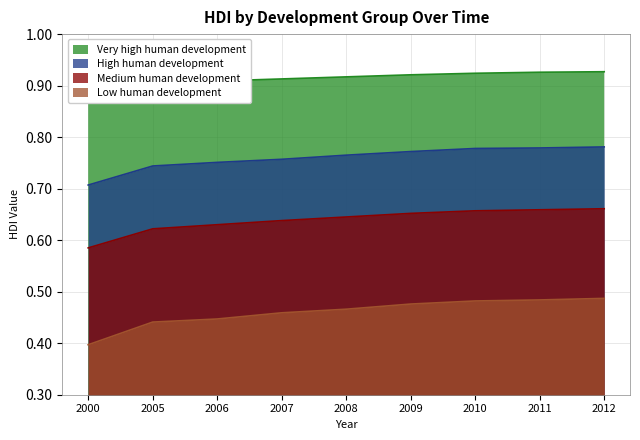

What is the sum of the Low human development values at 2010 and 2005?

0.9